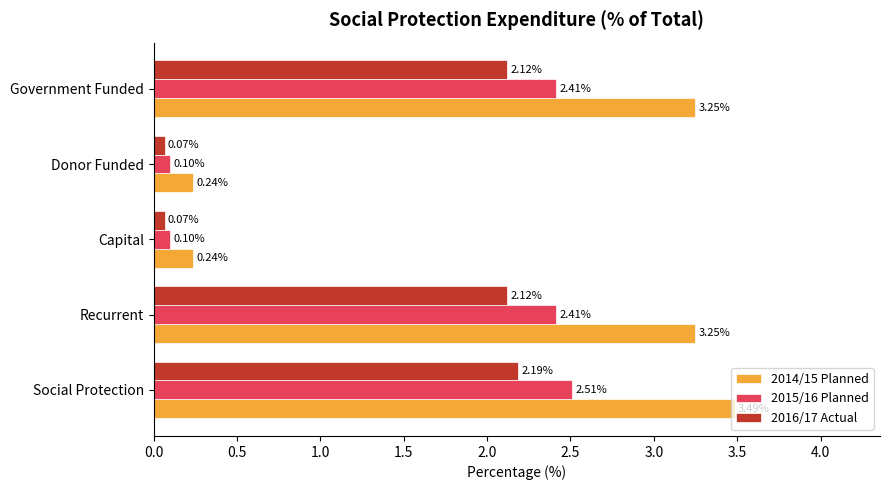

What is the sum of the 2015/16 Planned values at Capital and Social Protection?

2.6